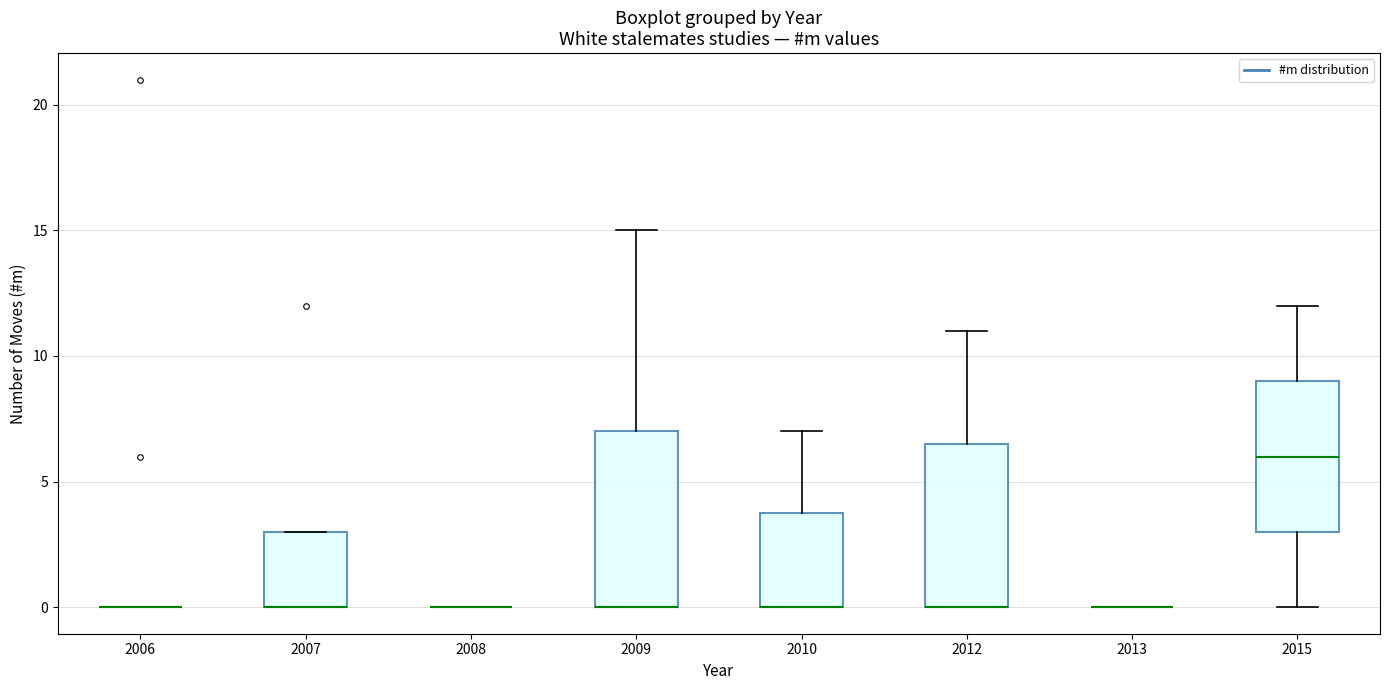

Where does the upper whisker of the box at x = 2009 end on the y-axis? The values are not printed on the chart, so give them approximately, as read against the axis.

15.0